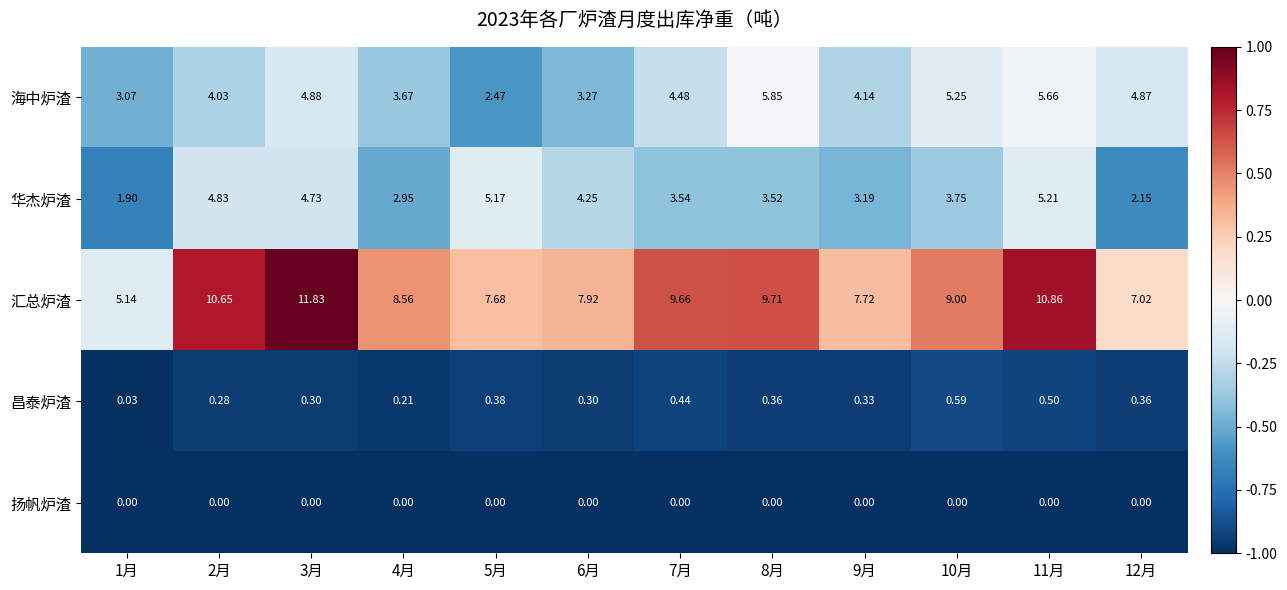

Which series has the largest range (max minus min)?

汇总炉渣